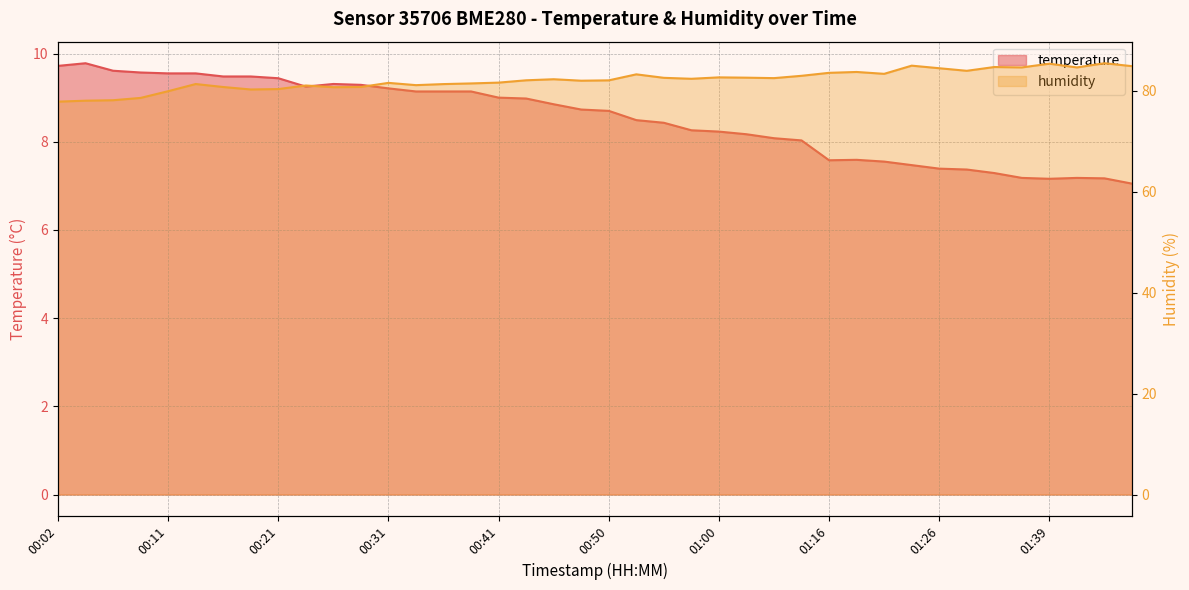

What are all the series names shown in the legend?

temperature, humidity